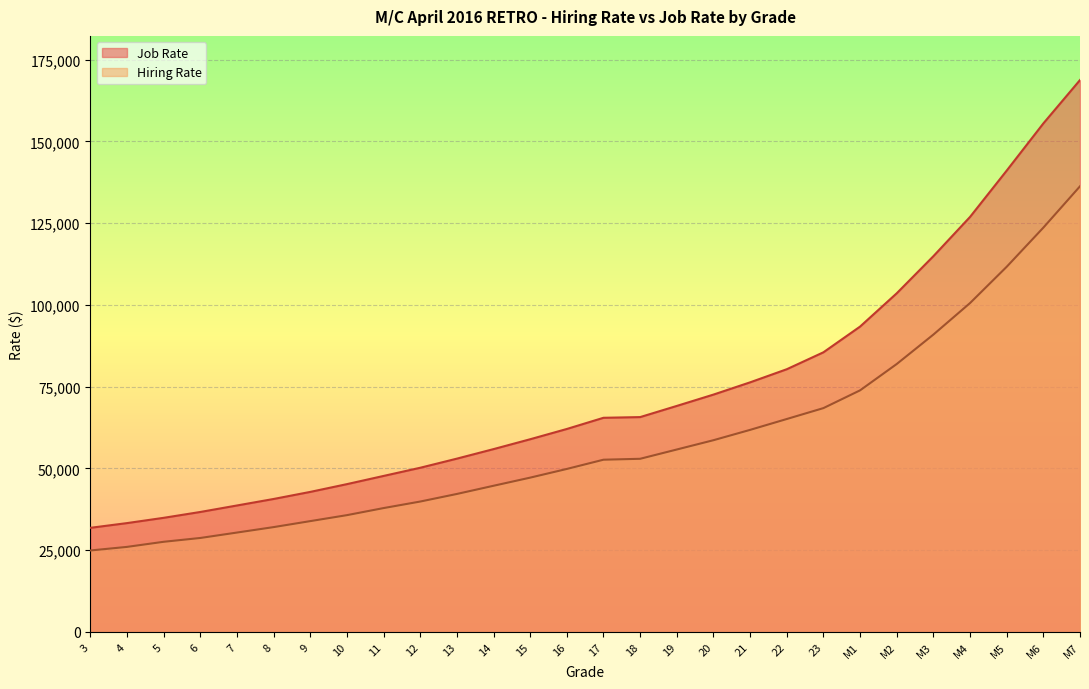

True or false: Job Rate and Hiring Rate intersect in this chart.

False